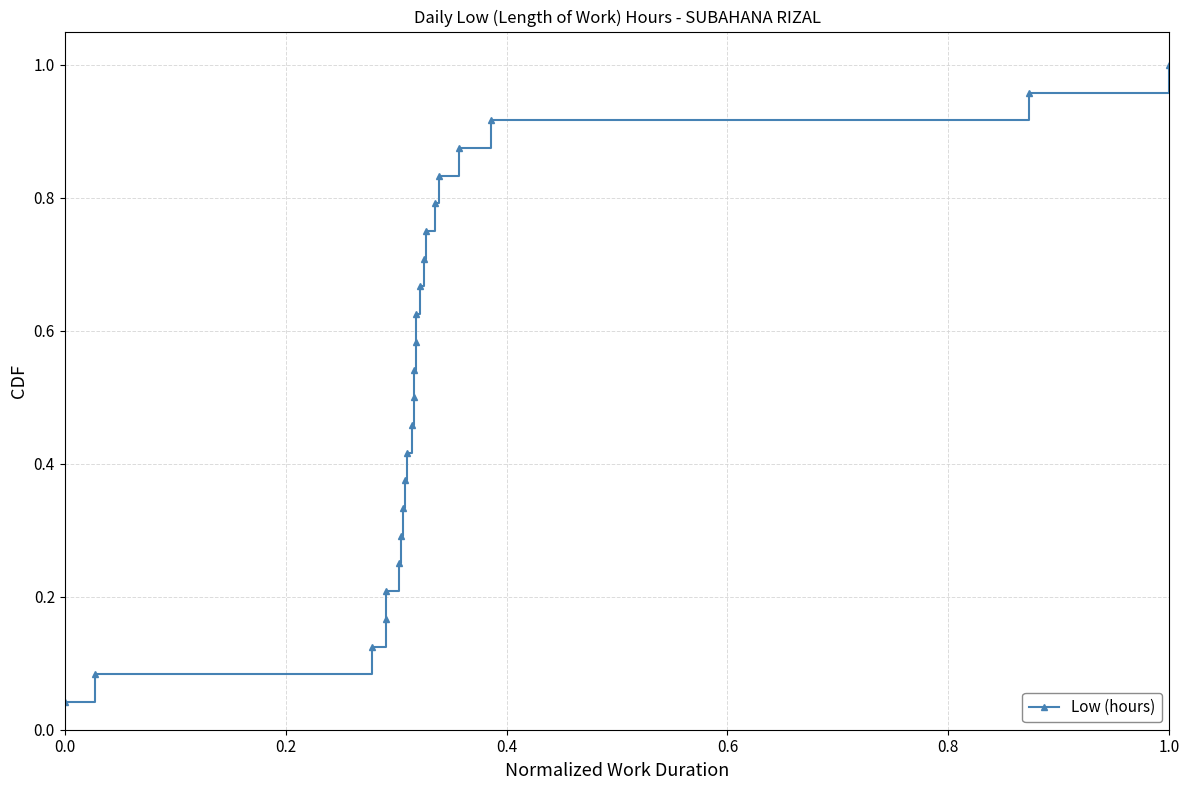

How many lines are shown in the chart?

1